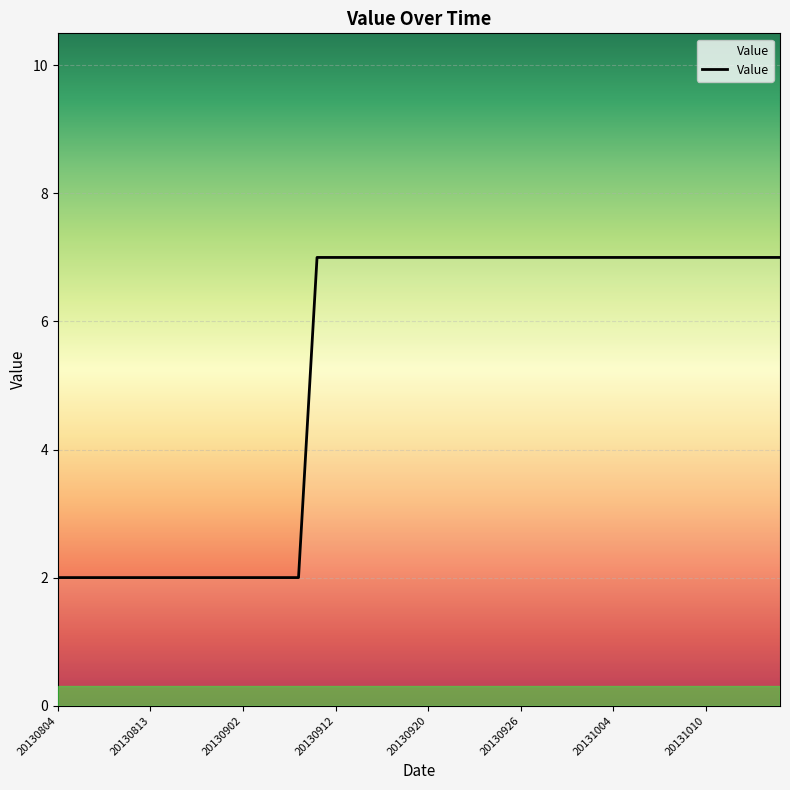

What is the greatest value displayed?

7